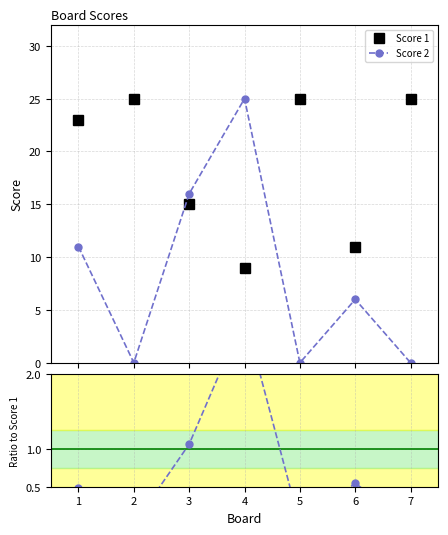

How many categories are shown in the chart?

7